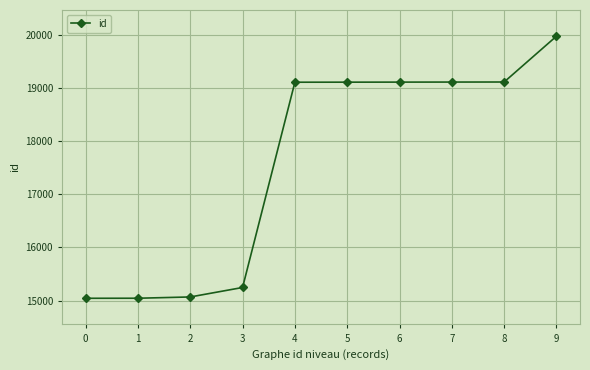

What is the minimum value shown in the chart?

15043